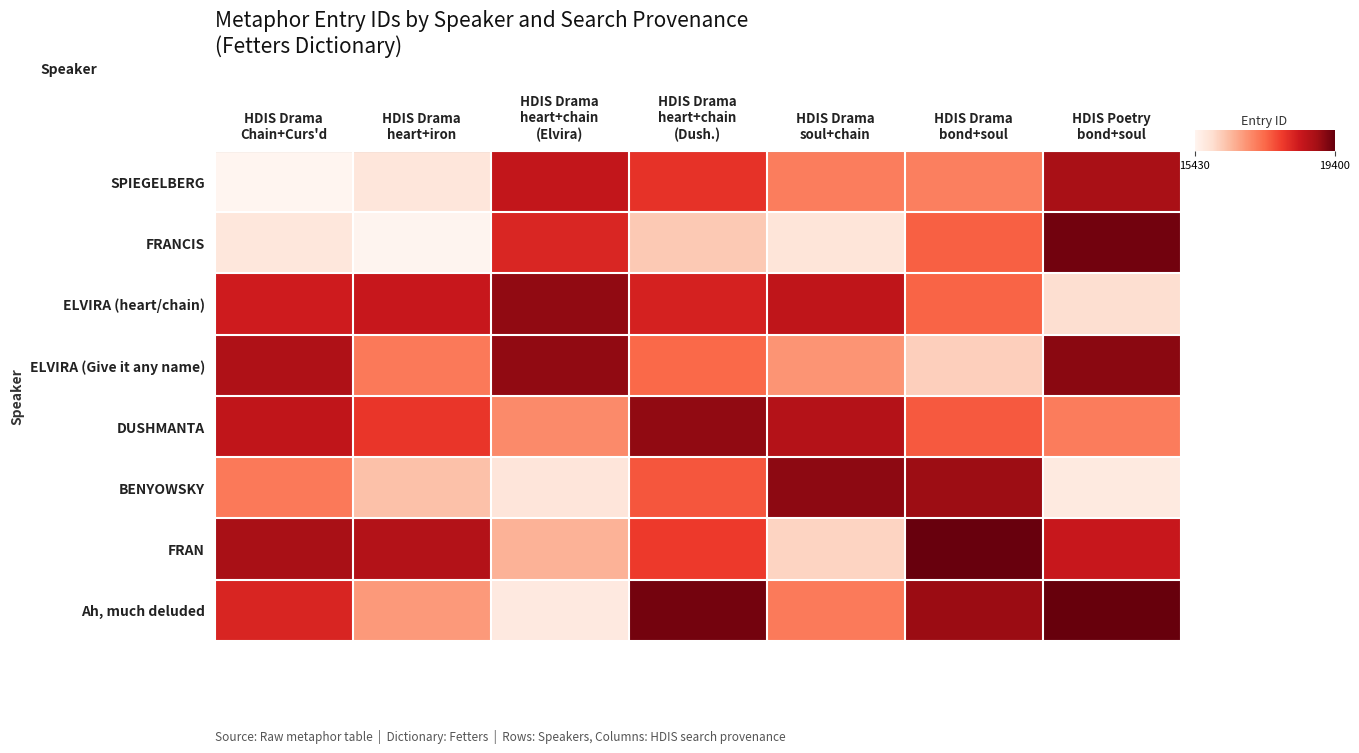

List the series in order of their peak value, highest first.

Ah, much deluded, FRAN, FRANCIS, ELVIRA (Give it any name), BENYOWSKY, DUSHMANTA, ELVIRA (heart/chain), SPIEGELBERG